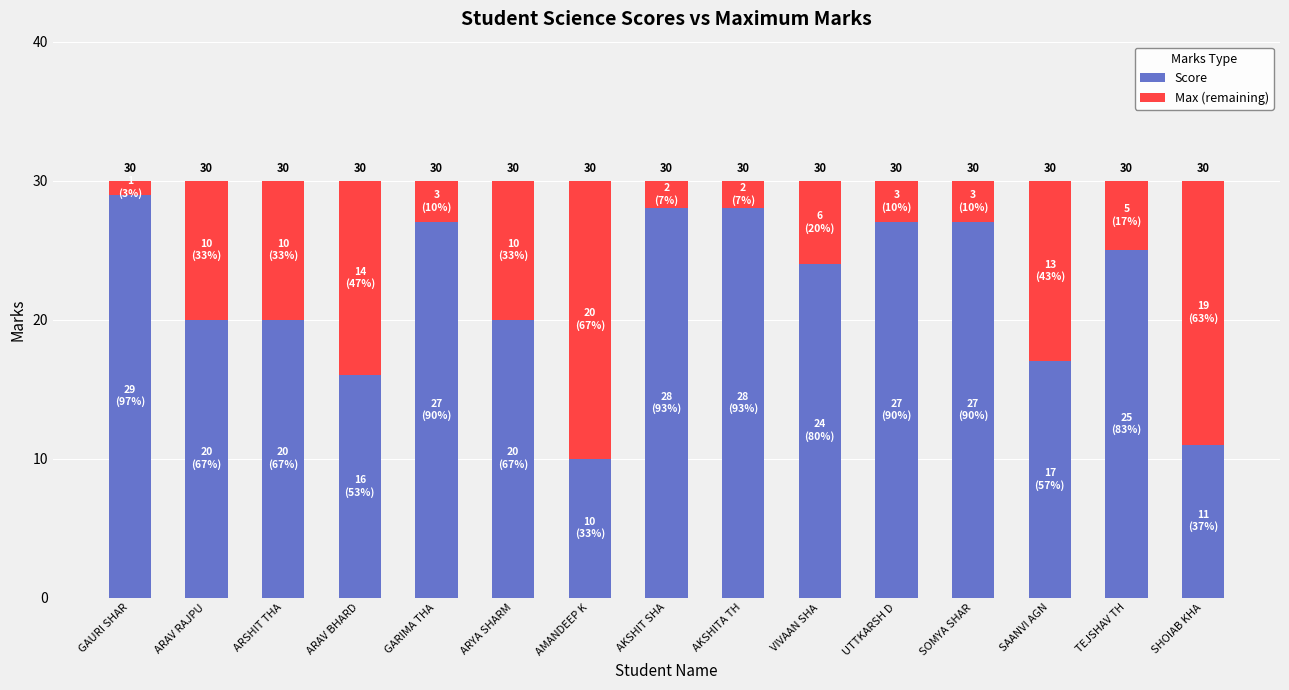

How many bars are there in total?

15